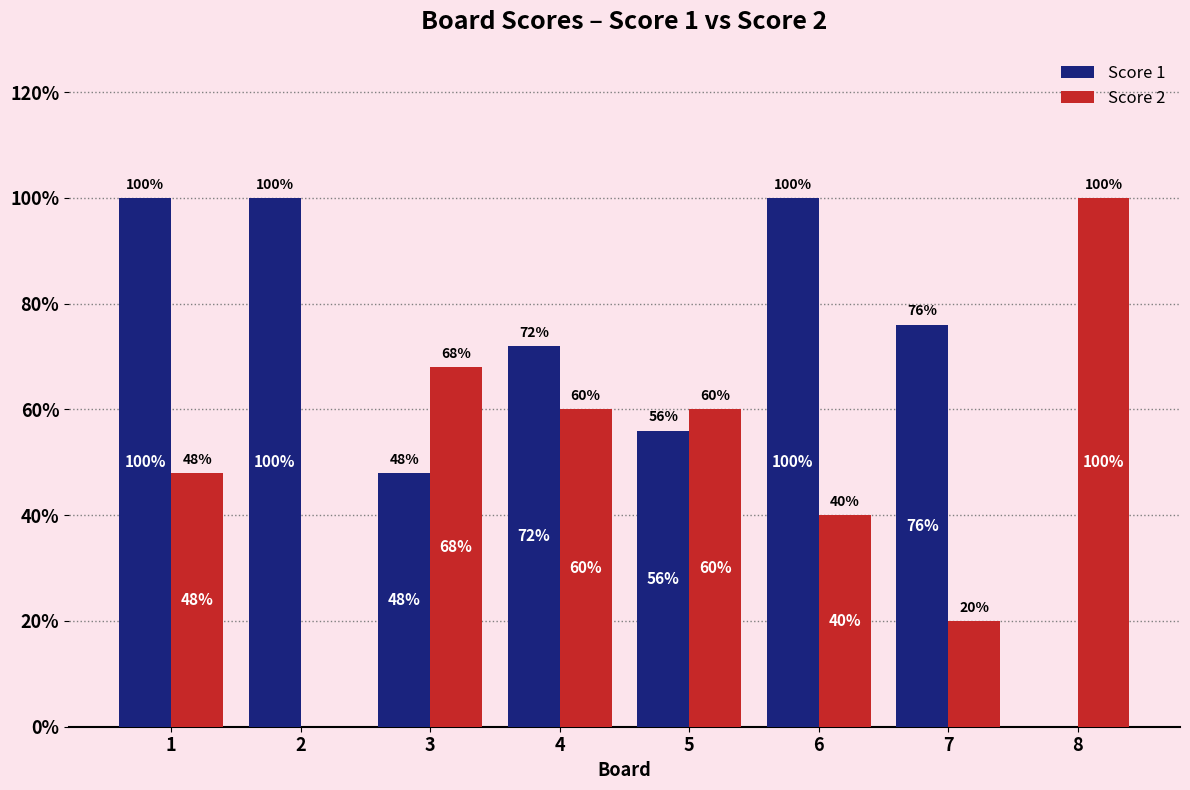

What are all the series names shown in the legend?

Score 1, Score 2